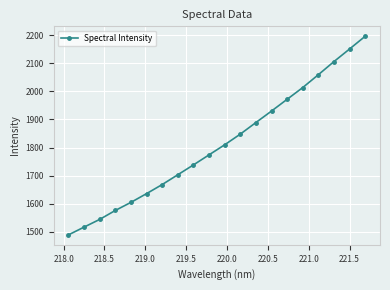

Does the chart display data point markers on the line(s)?

Yes